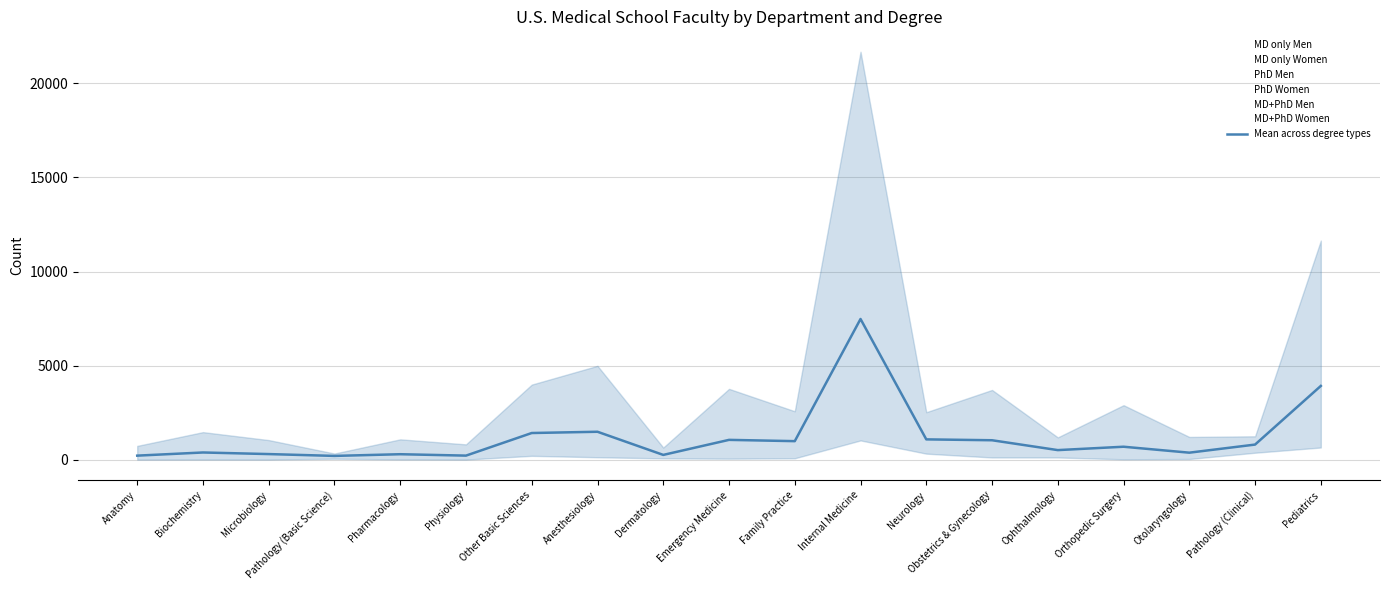

What position from the right is Family Practice?

9